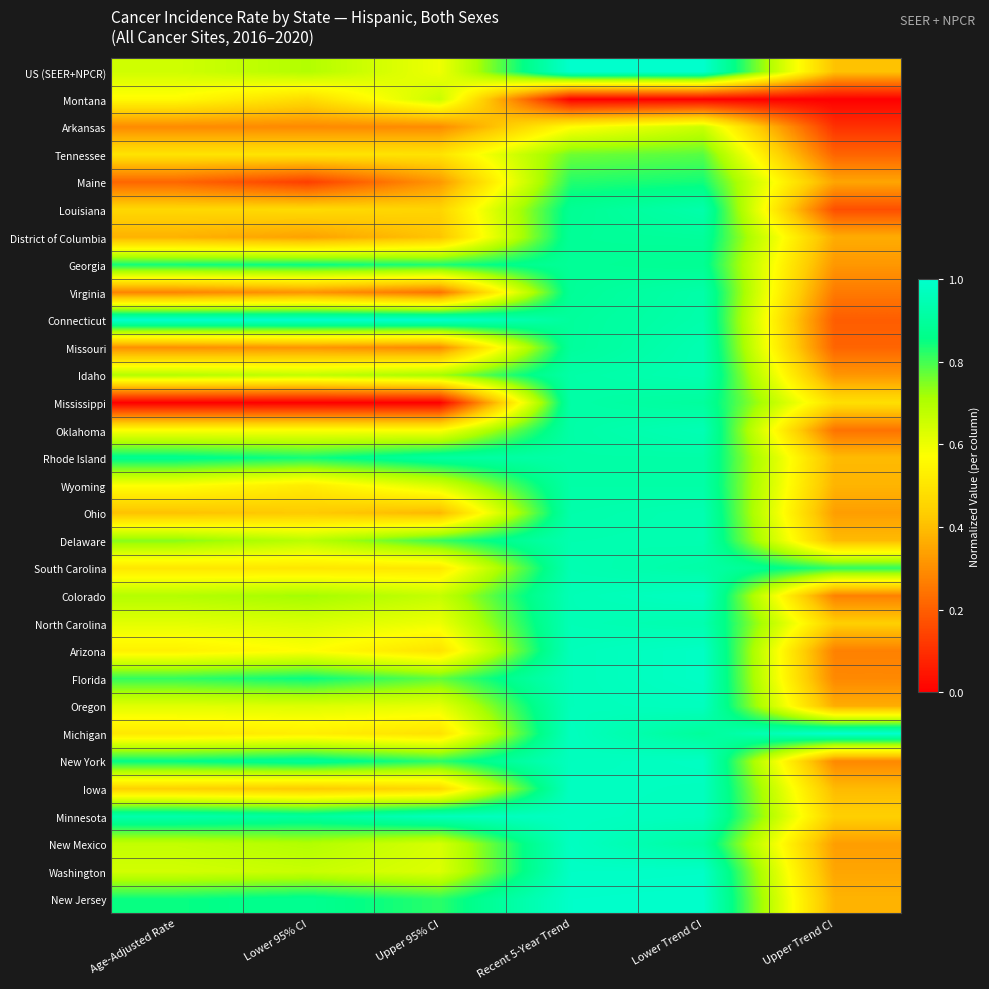

Reading left to right, transcribe all the data shown in this chart.

US (SEER+NPCR): Age-Adjusted Rate=0.6	Lower 95% CI=0.7	Upper 95% CI=0.6	Recent 5-Year Trend=1.0	Lower Trend CI=1.0	Upper Trend CI=0.4
Montana: Age-Adjusted Rate=0.6	Lower 95% CI=0.5	Upper 95% CI=0.7	Recent 5-Year Trend=0.0	Lower Trend CI=0.0	Upper Trend CI=0.0
Arkansas: Age-Adjusted Rate=0.3	Lower 95% CI=0.3	Upper 95% CI=0.3	Recent 5-Year Trend=0.6	Lower Trend CI=0.7	Upper Trend CI=0.1
Tennessee: Age-Adjusted Rate=0.5	Lower 95% CI=0.5	Upper 95% CI=0.5	Recent 5-Year Trend=0.8	Lower Trend CI=0.8	Upper Trend CI=0.2
Maine: Age-Adjusted Rate=0.2	Lower 95% CI=0.1	Upper 95% CI=0.3	Recent 5-Year Trend=0.8	Lower Trend CI=0.8	Upper Trend CI=0.3
Louisiana: Age-Adjusted Rate=0.5	Lower 95% CI=0.5	Upper 95% CI=0.5	Recent 5-Year Trend=0.9	Lower Trend CI=0.9	Upper Trend CI=0.2
District of Columbia: Age-Adjusted Rate=0.4	Lower 95% CI=0.3	Upper 95% CI=0.4	Recent 5-Year Trend=0.9	Lower Trend CI=0.9	Upper Trend CI=0.4
Georgia: Age-Adjusted Rate=0.8	Lower 95% CI=0.9	Upper 95% CI=0.8	Recent 5-Year Trend=0.9	Lower Trend CI=0.9	Upper Trend CI=0.3
Virginia: Age-Adjusted Rate=0.3	Lower 95% CI=0.3	Upper 95% CI=0.2	Recent 5-Year Trend=0.9	Lower Trend CI=0.9	Upper Trend CI=0.3
Connecticut: Age-Adjusted Rate=1.0	Lower 95% CI=1.0	Upper 95% CI=1.0	Recent 5-Year Trend=0.9	Lower Trend CI=0.9	Upper Trend CI=0.2
Missouri: Age-Adjusted Rate=0.3	Lower 95% CI=0.3	Upper 95% CI=0.3	Recent 5-Year Trend=0.9	Lower Trend CI=0.9	Upper Trend CI=0.2
Idaho: Age-Adjusted Rate=0.7	Lower 95% CI=0.7	Upper 95% CI=0.7	Recent 5-Year Trend=0.9	Lower Trend CI=0.9	Upper Trend CI=0.3
Mississippi: Age-Adjusted Rate=0.0	Lower 95% CI=0.0	Upper 95% CI=0.0	Recent 5-Year Trend=0.9	Lower Trend CI=0.9	Upper Trend CI=0.5
Oklahoma: Age-Adjusted Rate=0.6	Lower 95% CI=0.6	Upper 95% CI=0.6	Recent 5-Year Trend=0.9	Lower Trend CI=1.0	Upper Trend CI=0.2
Rhode Island: Age-Adjusted Rate=0.9	Lower 95% CI=0.8	Upper 95% CI=0.9	Recent 5-Year Trend=0.9	Lower Trend CI=0.9	Upper Trend CI=0.4
Wyoming: Age-Adjusted Rate=0.6	Lower 95% CI=0.5	Upper 95% CI=0.6	Recent 5-Year Trend=0.9	Lower Trend CI=0.9	Upper Trend CI=0.4
Ohio: Age-Adjusted Rate=0.4	Lower 95% CI=0.4	Upper 95% CI=0.4	Recent 5-Year Trend=0.9	Lower Trend CI=0.9	Upper Trend CI=0.3
Delaware: Age-Adjusted Rate=0.7	Lower 95% CI=0.7	Upper 95% CI=0.8	Recent 5-Year Trend=0.9	Lower Trend CI=0.9	Upper Trend CI=0.4
South Carolina: Age-Adjusted Rate=0.5	Lower 95% CI=0.5	Upper 95% CI=0.5	Recent 5-Year Trend=0.9	Lower Trend CI=0.9	Upper Trend CI=0.8
Colorado: Age-Adjusted Rate=0.7	Lower 95% CI=0.7	Upper 95% CI=0.7	Recent 5-Year Trend=1.0	Lower Trend CI=1.0	Upper Trend CI=0.3
North Carolina: Age-Adjusted Rate=0.6	Lower 95% CI=0.6	Upper 95% CI=0.6	Recent 5-Year Trend=1.0	Lower Trend CI=0.9	Upper Trend CI=0.4
Arizona: Age-Adjusted Rate=0.5	Lower 95% CI=0.6	Upper 95% CI=0.5	Recent 5-Year Trend=1.0	Lower Trend CI=1.0	Upper Trend CI=0.3
Florida: Age-Adjusted Rate=0.8	Lower 95% CI=0.9	Upper 95% CI=0.8	Recent 5-Year Trend=1.0	Lower Trend CI=1.0	Upper Trend CI=0.3
Oregon: Age-Adjusted Rate=0.6	Lower 95% CI=0.6	Upper 95% CI=0.6	Recent 5-Year Trend=1.0	Lower Trend CI=1.0	Upper Trend CI=0.4
Michigan: Age-Adjusted Rate=0.5	Lower 95% CI=0.5	Upper 95% CI=0.5	Recent 5-Year Trend=1.0	Lower Trend CI=0.9	Upper Trend CI=1.0
New York: Age-Adjusted Rate=0.9	Lower 95% CI=0.9	Upper 95% CI=0.8	Recent 5-Year Trend=1.0	Lower Trend CI=1.0	Upper Trend CI=0.3
Iowa: Age-Adjusted Rate=0.4	Lower 95% CI=0.4	Upper 95% CI=0.5	Recent 5-Year Trend=1.0	Lower Trend CI=1.0	Upper Trend CI=0.4
Minnesota: Age-Adjusted Rate=0.9	Lower 95% CI=0.9	Upper 95% CI=1.0	Recent 5-Year Trend=1.0	Lower Trend CI=1.0	Upper Trend CI=0.4
New Mexico: Age-Adjusted Rate=0.7	Lower 95% CI=0.7	Upper 95% CI=0.6	Recent 5-Year Trend=1.0	Lower Trend CI=0.9	Upper Trend CI=0.3
Washington: Age-Adjusted Rate=0.6	Lower 95% CI=0.7	Upper 95% CI=0.6	Recent 5-Year Trend=1.0	Lower Trend CI=1.0	Upper Trend CI=0.3
New Jersey: Age-Adjusted Rate=0.8	Lower 95% CI=0.9	Upper 95% CI=0.8	Recent 5-Year Trend=1.0	Lower Trend CI=1.0	Upper Trend CI=0.4